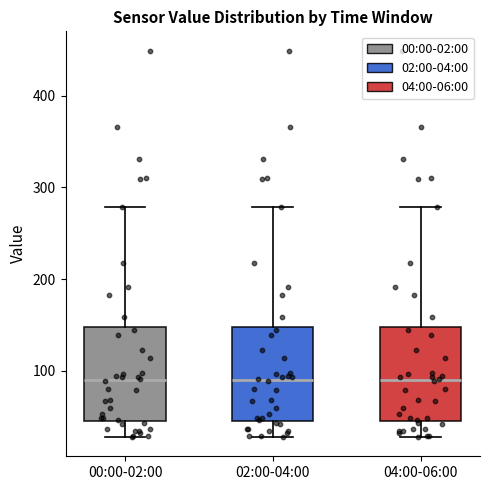

Where does the upper whisker of the box for 04:00-06:00 end on the y-axis? The values are not printed on the chart, so give them approximately, as read against the axis.

280